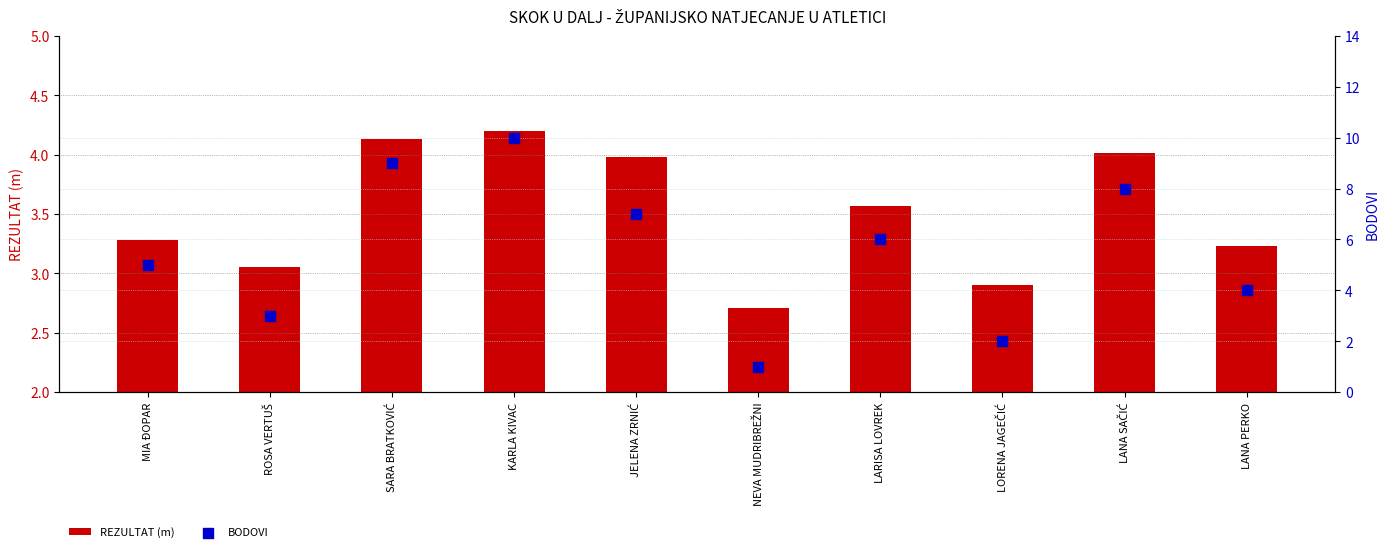

Is the value of BODOVI at LORENA JAGEČIĆ greater than the value of REZULTAT (m) at LARISA LOVREK?

No